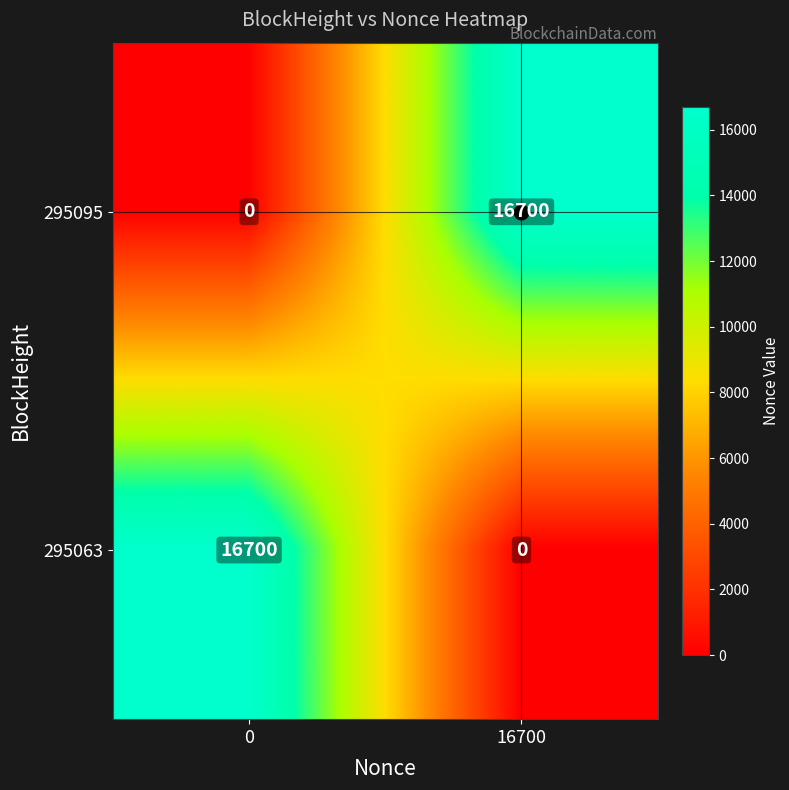

What is the sum of the 295063 values at 16700 and 0?

16700